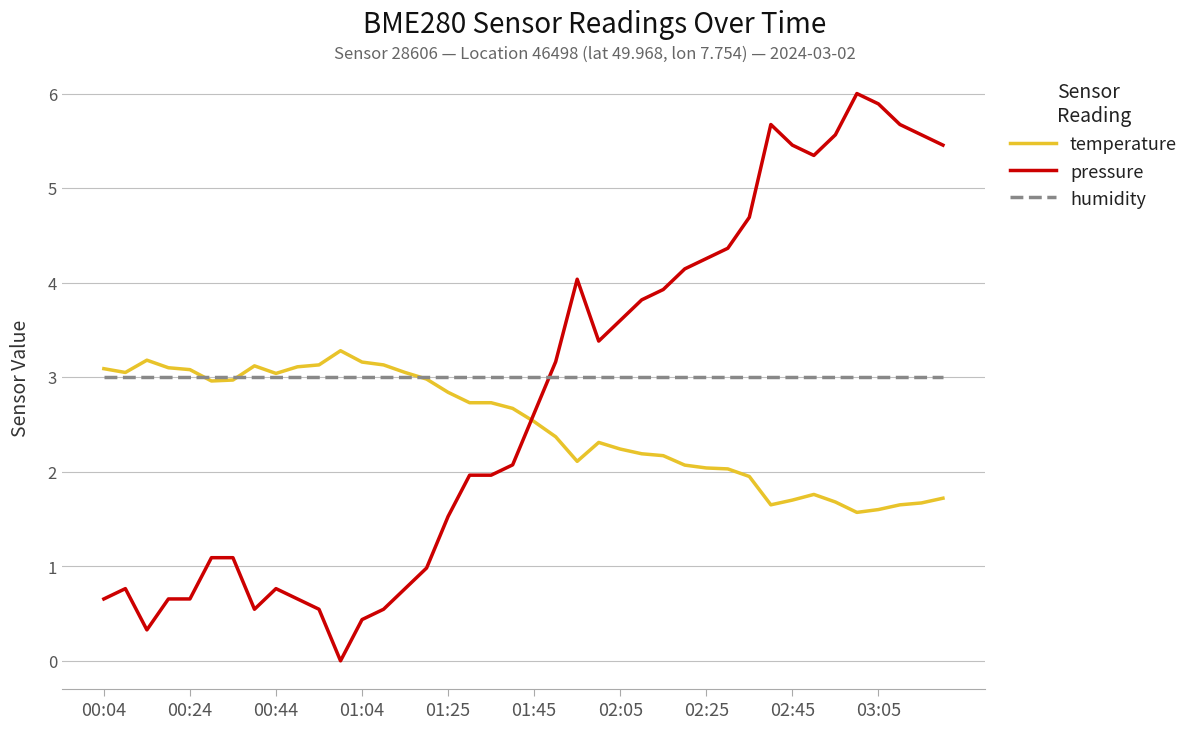

How many intersections are there between pressure and temperature?

1